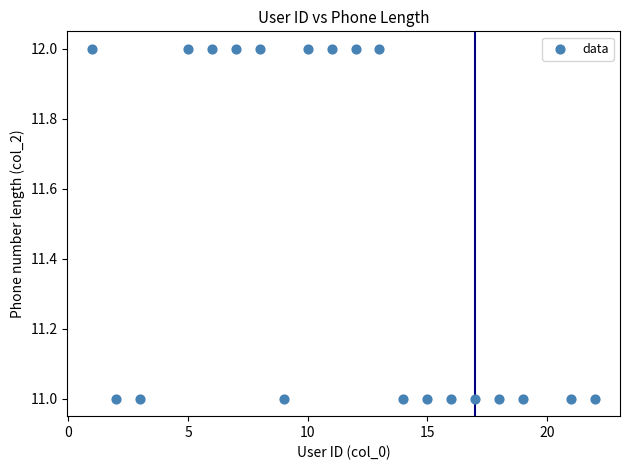

What is the range of X values (max minus min)?

21